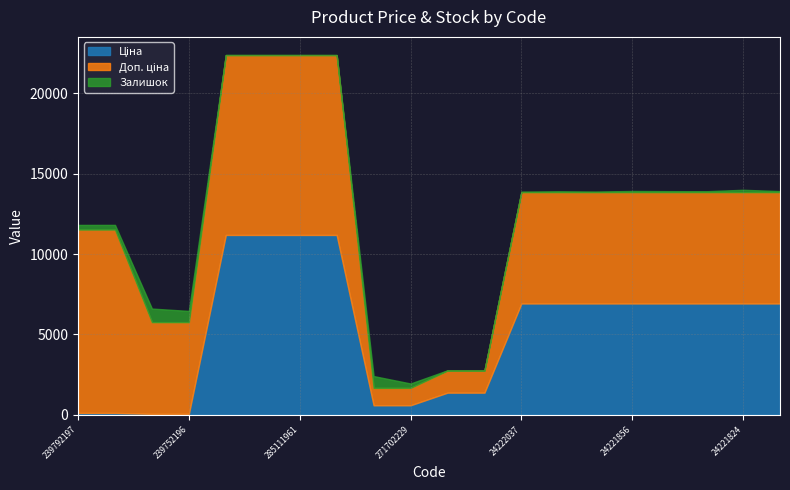

How many values in the Залишок series are below 63?

10